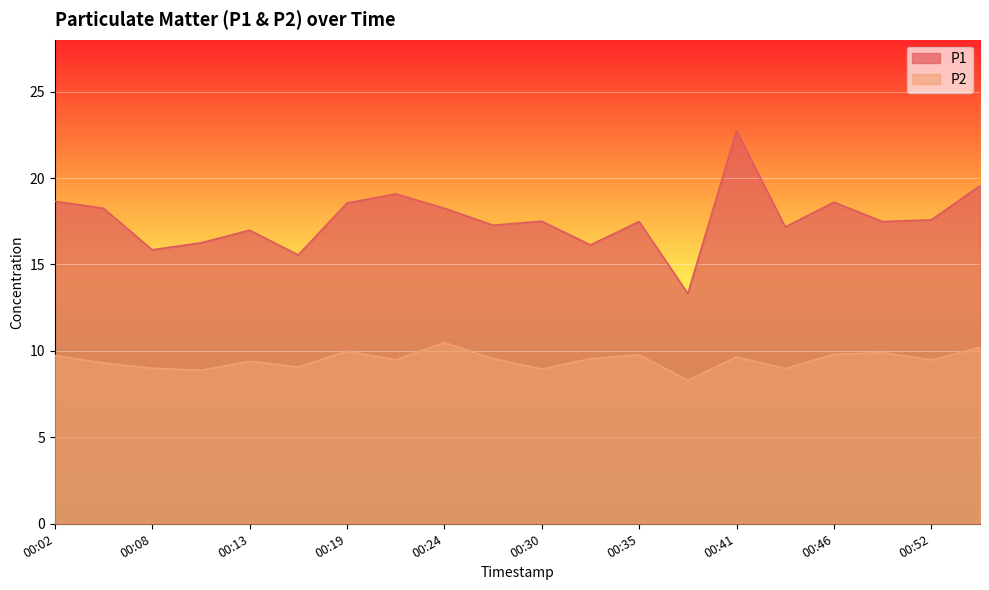

In P2, how many points are higher than both neighbors (excluding endpoints)?

6